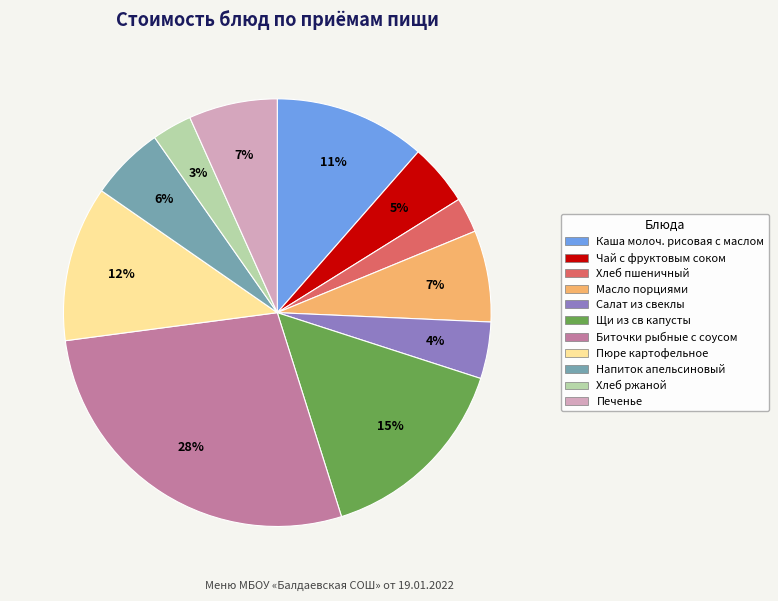

How many slices are in this pie chart?

11